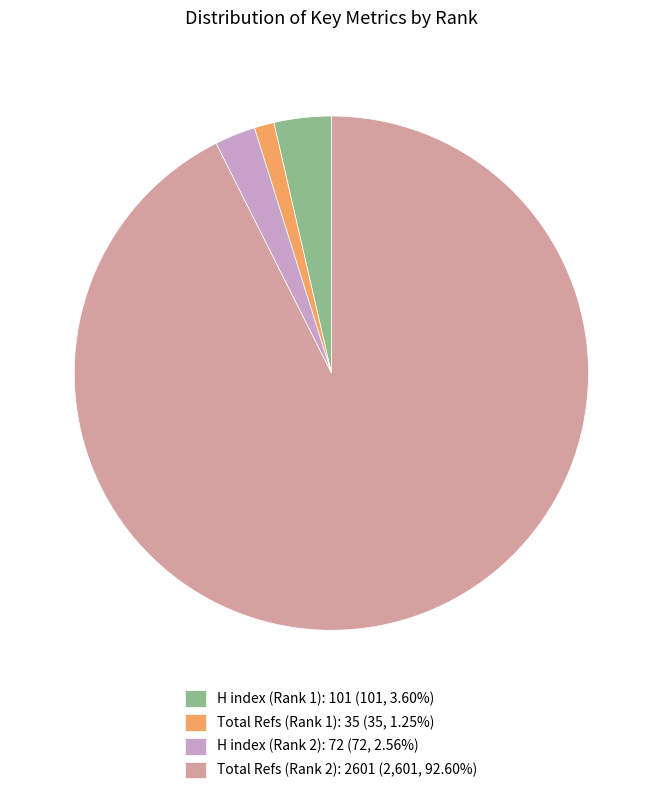

What is the ratio of the value at Total Refs (Rank 1): 35 (35, 1.25%) to the value at H index (Rank 1): 101 (101, 3.60%)?

0.3